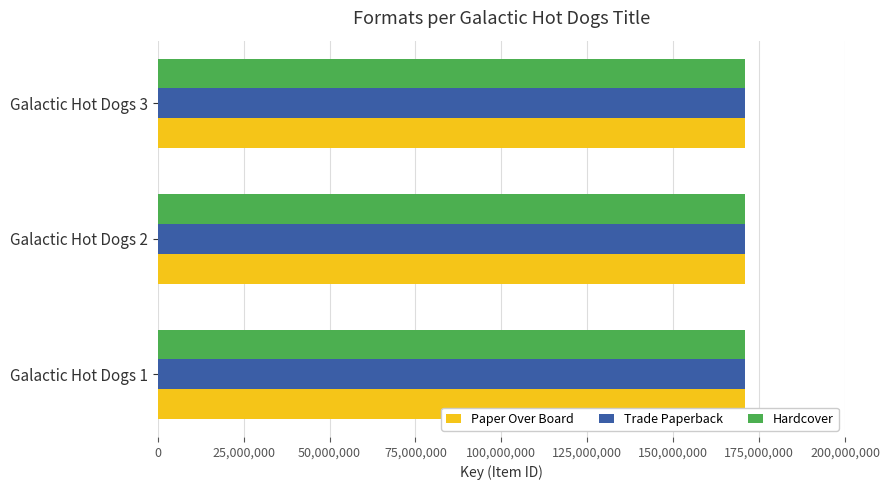

What is the average value of the Paper Over Board series?

170900042